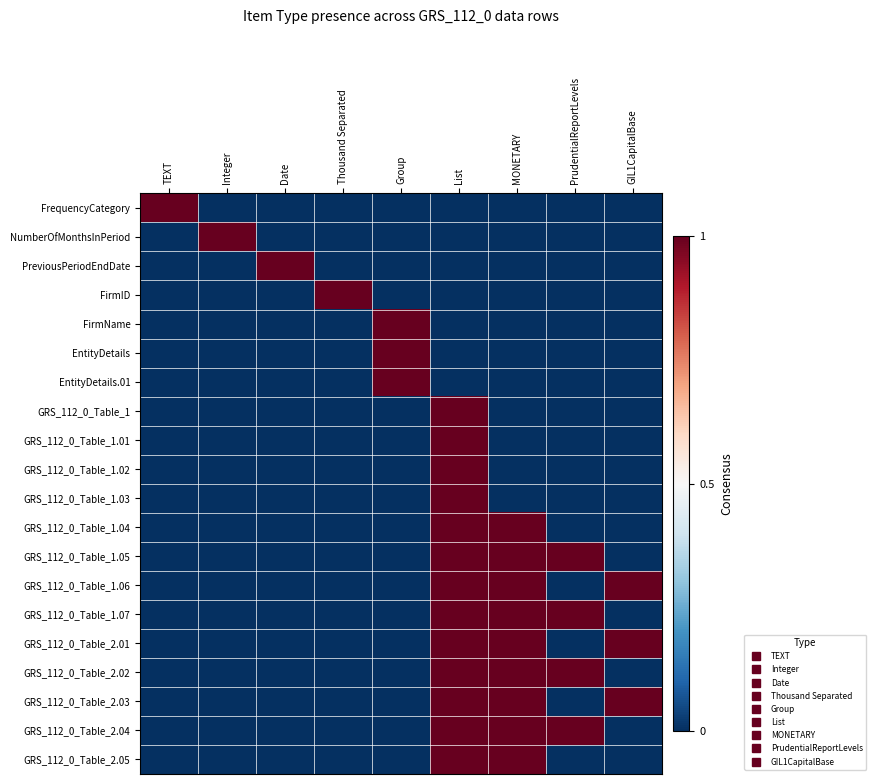

Reading left to right, transcribe all the data shown in this chart.

FrequencyCategory: TEXT=1	Integer=0	Date=0	Thousand Separated=0	Group=0	List=0	MONETARY=0	PrudentialReportLevels=0	GIL1CapitalBase=0
NumberOfMonthsInPeriod: TEXT=0	Integer=1	Date=0	Thousand Separated=0	Group=0	List=0	MONETARY=0	PrudentialReportLevels=0	GIL1CapitalBase=0
PreviousPeriodEndDate: TEXT=0	Integer=0	Date=1	Thousand Separated=0	Group=0	List=0	MONETARY=0	PrudentialReportLevels=0	GIL1CapitalBase=0
FirmID: TEXT=0	Integer=0	Date=0	Thousand Separated=1	Group=0	List=0	MONETARY=0	PrudentialReportLevels=0	GIL1CapitalBase=0
FirmName: TEXT=0	Integer=0	Date=0	Thousand Separated=0	Group=1	List=0	MONETARY=0	PrudentialReportLevels=0	GIL1CapitalBase=0
EntityDetails: TEXT=0	Integer=0	Date=0	Thousand Separated=0	Group=1	List=0	MONETARY=0	PrudentialReportLevels=0	GIL1CapitalBase=0
EntityDetails.01: TEXT=0	Integer=0	Date=0	Thousand Separated=0	Group=1	List=0	MONETARY=0	PrudentialReportLevels=0	GIL1CapitalBase=0
GRS_112_0_Table_1: TEXT=0	Integer=0	Date=0	Thousand Separated=0	Group=0	List=1	MONETARY=0	PrudentialReportLevels=0	GIL1CapitalBase=0
GRS_112_0_Table_1.01: TEXT=0	Integer=0	Date=0	Thousand Separated=0	Group=0	List=1	MONETARY=0	PrudentialReportLevels=0	GIL1CapitalBase=0
GRS_112_0_Table_1.02: TEXT=0	Integer=0	Date=0	Thousand Separated=0	Group=0	List=1	MONETARY=0	PrudentialReportLevels=0	GIL1CapitalBase=0
GRS_112_0_Table_1.03: TEXT=0	Integer=0	Date=0	Thousand Separated=0	Group=0	List=1	MONETARY=0	PrudentialReportLevels=0	GIL1CapitalBase=0
GRS_112_0_Table_1.04: TEXT=0	Integer=0	Date=0	Thousand Separated=0	Group=0	List=1	MONETARY=1	PrudentialReportLevels=0	GIL1CapitalBase=0
GRS_112_0_Table_1.05: TEXT=0	Integer=0	Date=0	Thousand Separated=0	Group=0	List=1	MONETARY=1	PrudentialReportLevels=1	GIL1CapitalBase=0
GRS_112_0_Table_1.06: TEXT=0	Integer=0	Date=0	Thousand Separated=0	Group=0	List=1	MONETARY=1	PrudentialReportLevels=0	GIL1CapitalBase=1
GRS_112_0_Table_1.07: TEXT=0	Integer=0	Date=0	Thousand Separated=0	Group=0	List=1	MONETARY=1	PrudentialReportLevels=1	GIL1CapitalBase=0
GRS_112_0_Table_2.01: TEXT=0	Integer=0	Date=0	Thousand Separated=0	Group=0	List=1	MONETARY=1	PrudentialReportLevels=0	GIL1CapitalBase=1
GRS_112_0_Table_2.02: TEXT=0	Integer=0	Date=0	Thousand Separated=0	Group=0	List=1	MONETARY=1	PrudentialReportLevels=1	GIL1CapitalBase=0
GRS_112_0_Table_2.03: TEXT=0	Integer=0	Date=0	Thousand Separated=0	Group=0	List=1	MONETARY=1	PrudentialReportLevels=0	GIL1CapitalBase=1
GRS_112_0_Table_2.04: TEXT=0	Integer=0	Date=0	Thousand Separated=0	Group=0	List=1	MONETARY=1	PrudentialReportLevels=1	GIL1CapitalBase=0
GRS_112_0_Table_2.05: TEXT=0	Integer=0	Date=0	Thousand Separated=0	Group=0	List=1	MONETARY=1	PrudentialReportLevels=0	GIL1CapitalBase=0